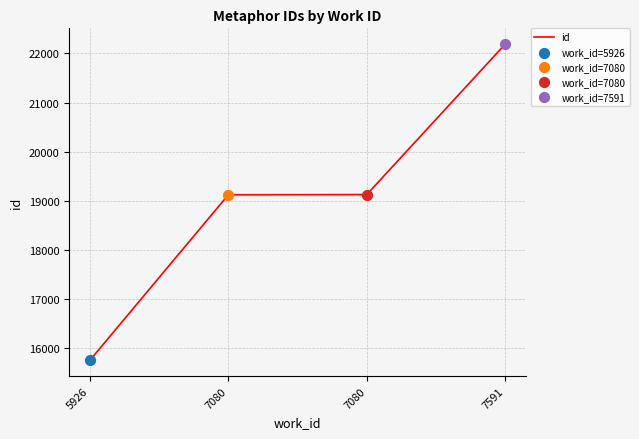

What is the change in value from 7080 to 7080?

+4